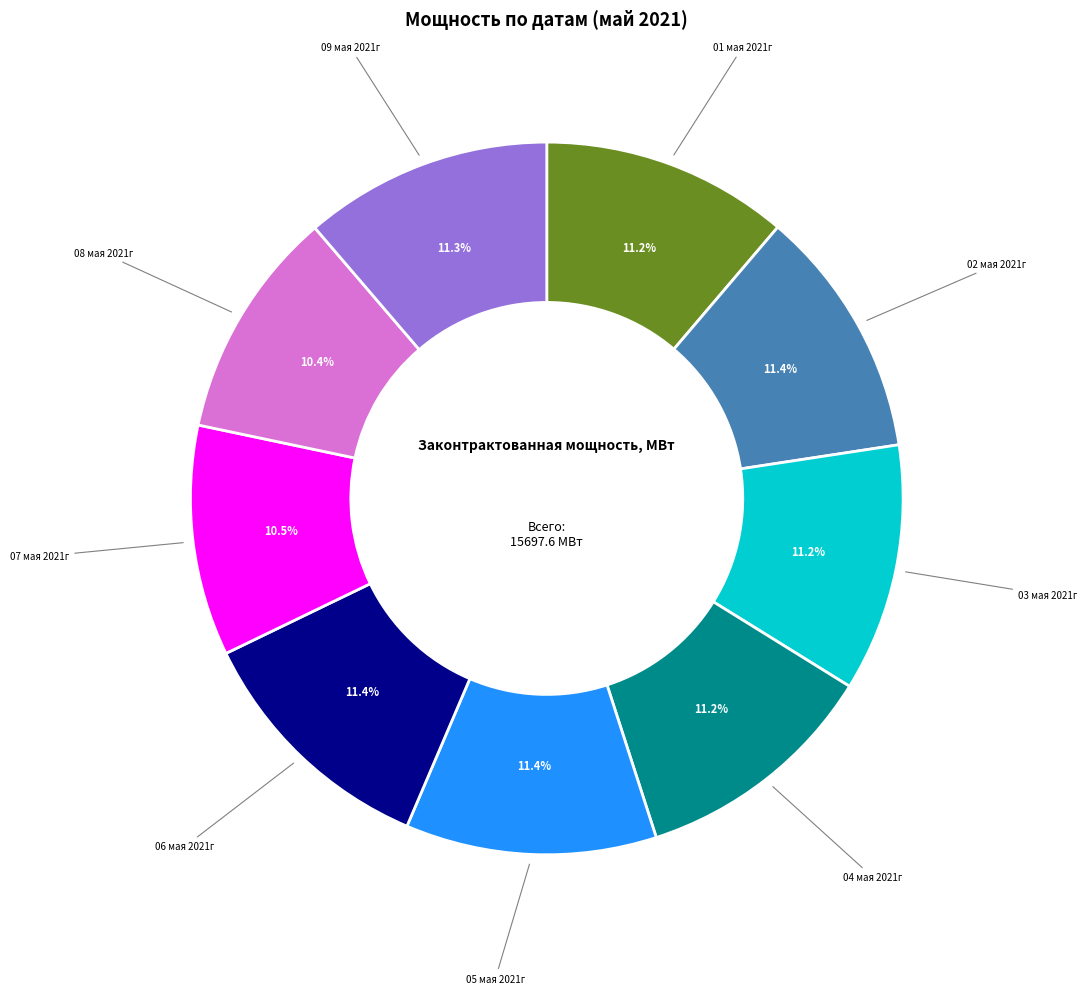

Does any single category account for the majority?

No